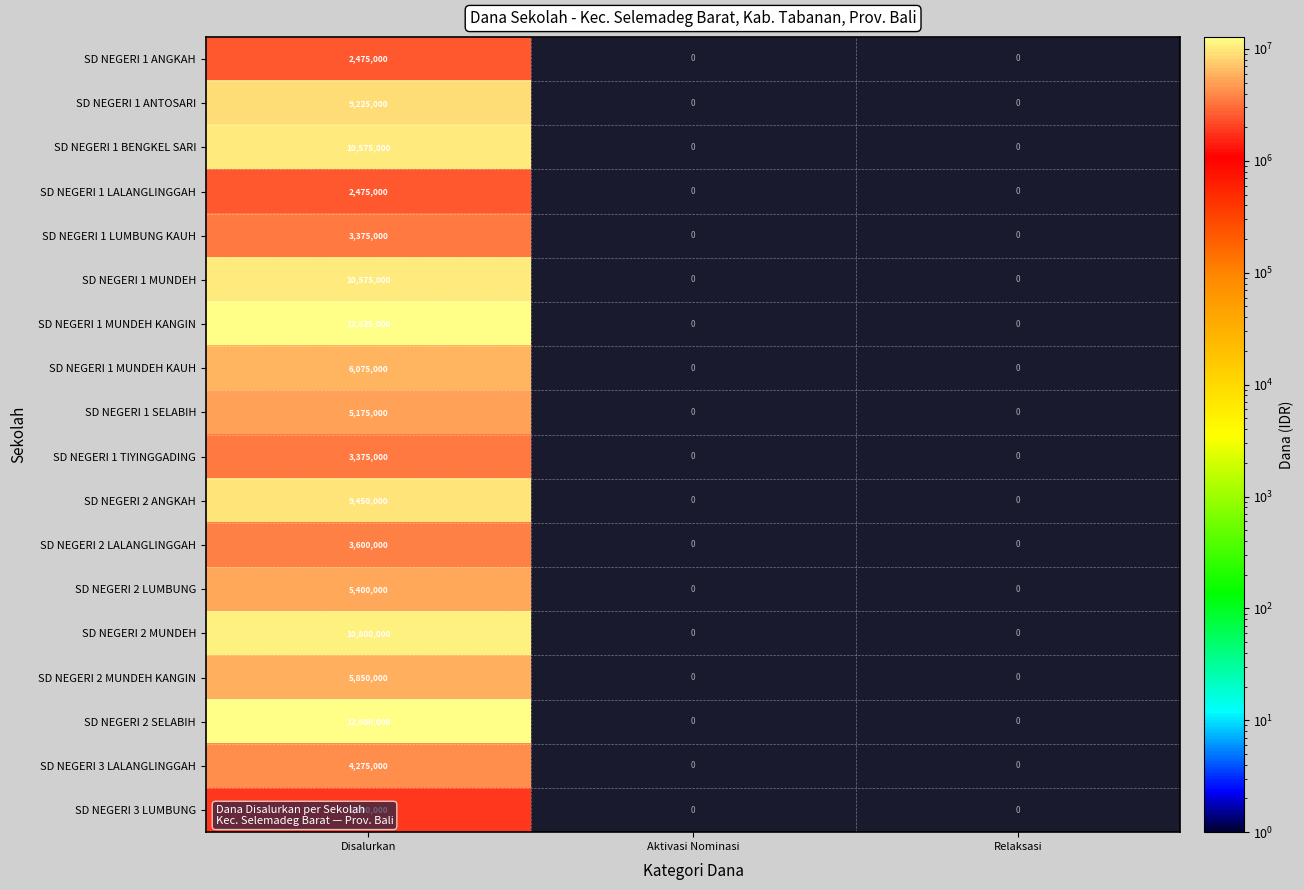

Which series changed the most between Disalurkan and Relaksasi?

SD NEGERI 1 MUNDEH KANGIN